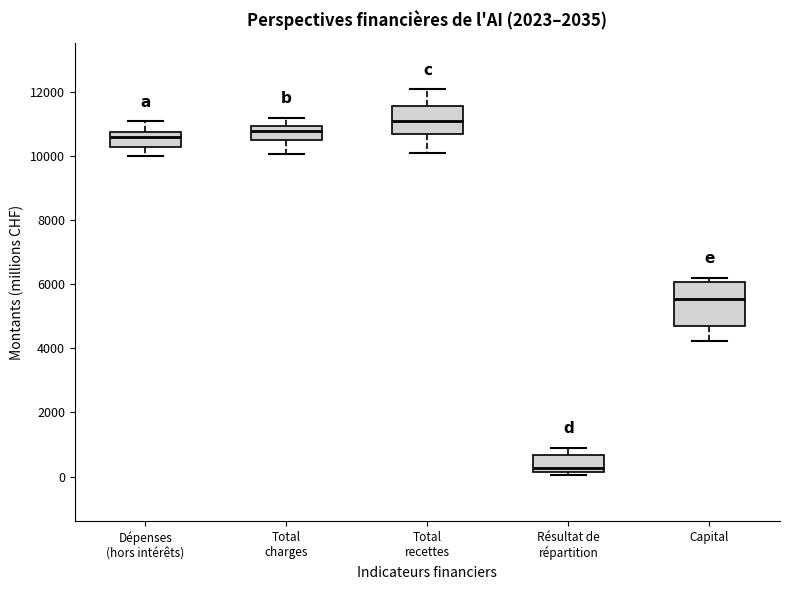

Which box is the tallest, from its lower edge to its upper edge?

Capital